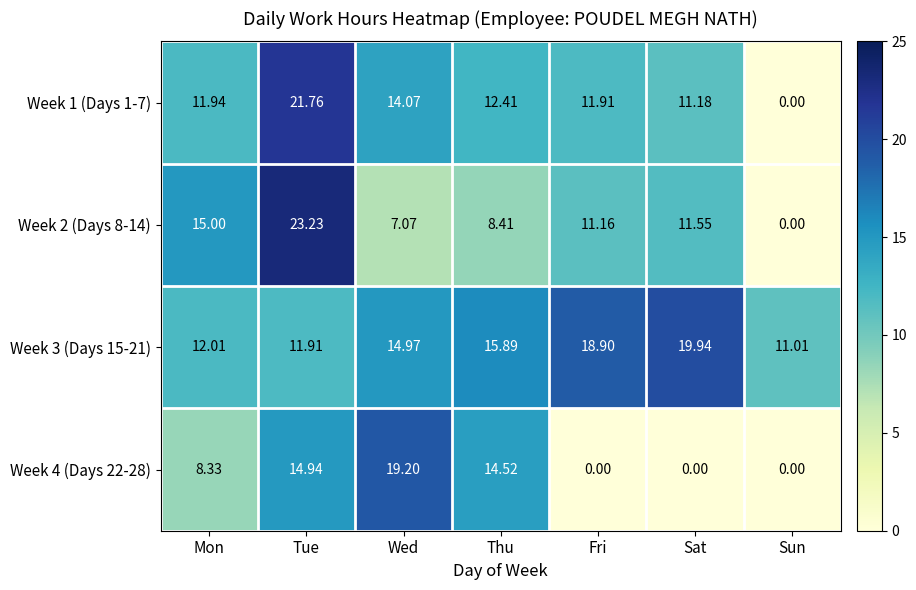

At which category is the sum across all series the highest?

Tue